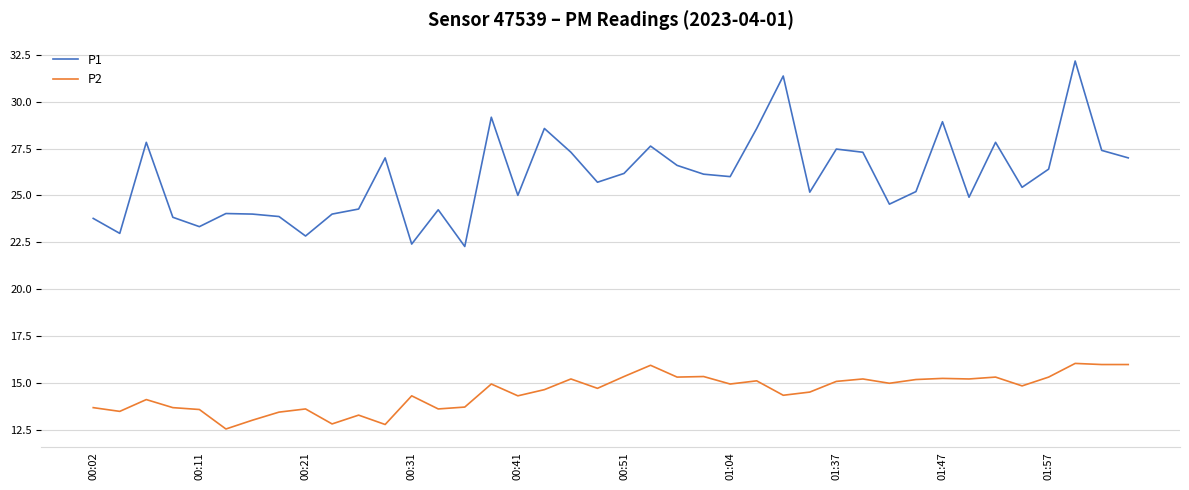

True or false: P2 and P1 intersect in this chart.

False